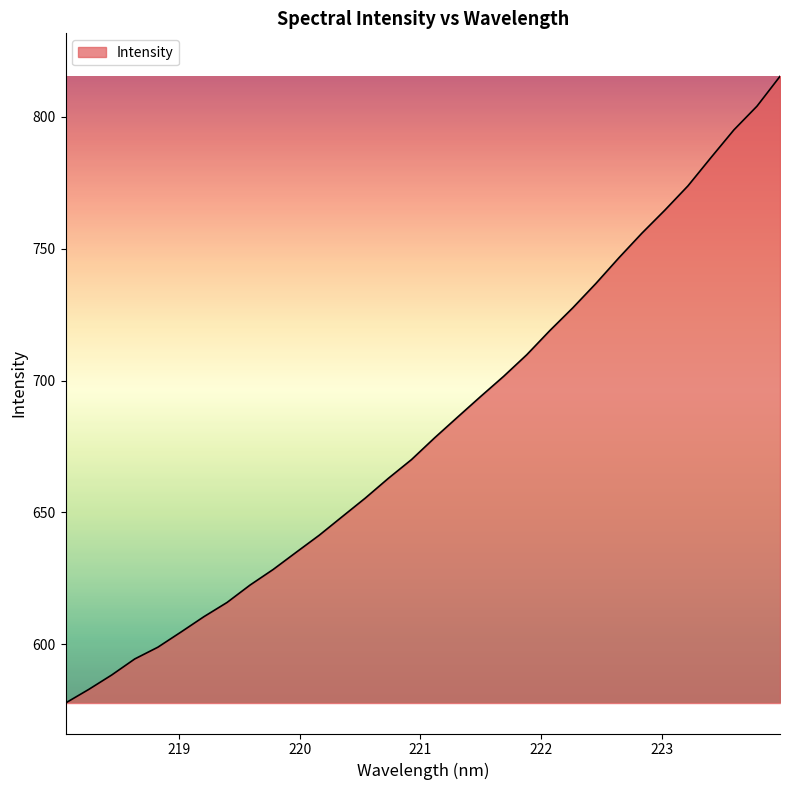

What is the difference between the maximum and minimum values?

237.6